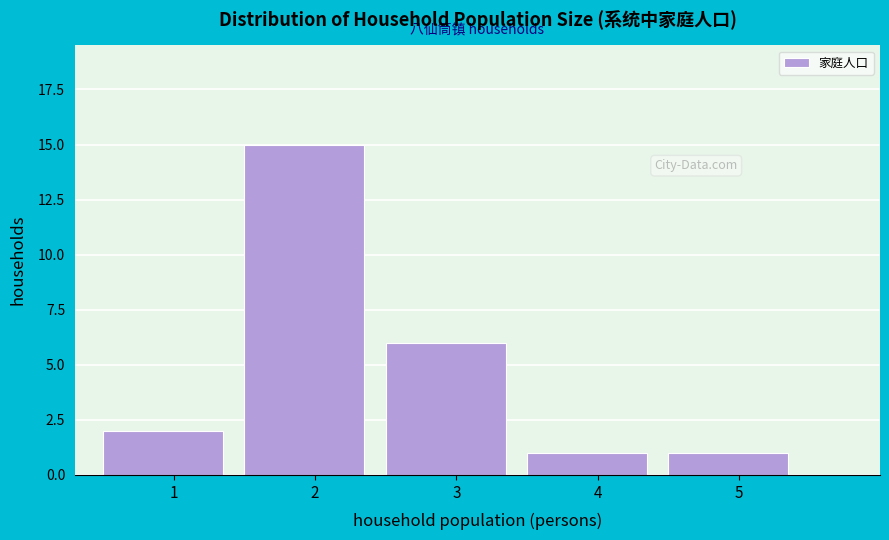

Reading left to right, what are all the values shown in this chart?

1=2	2=15	3=6	4=1	5=1